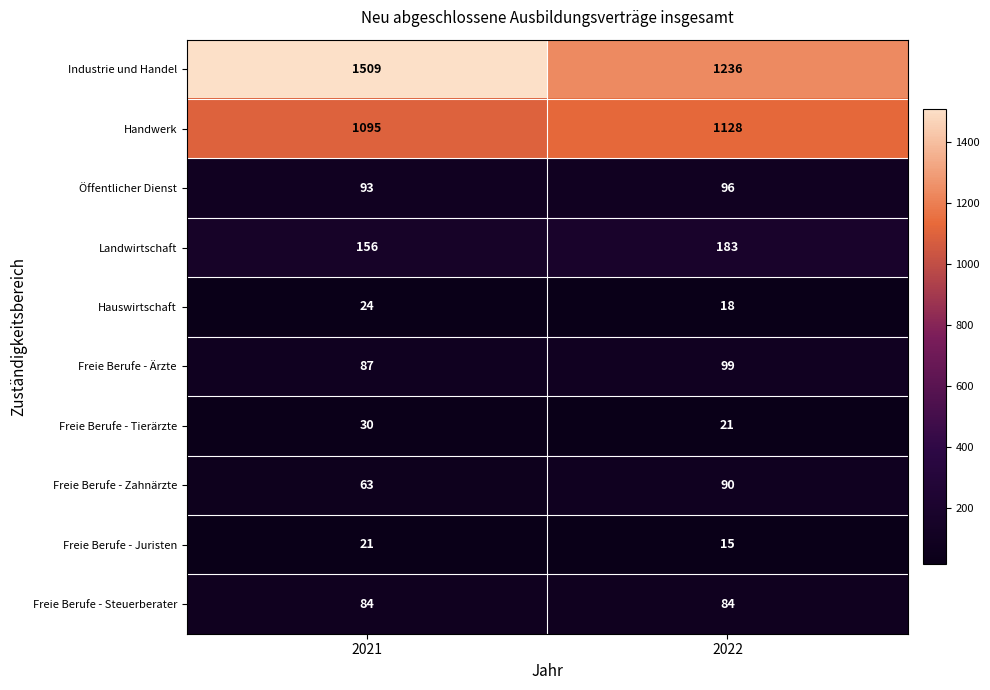

Reading left to right, what are all the values shown in this chart?

Industrie und Handel: 2021=1509	2022=1236
Handwerk: 2021=1095	2022=1128
Öffentlicher Dienst: 2021=93	2022=96
Landwirtschaft: 2021=156	2022=183
Hauswirtschaft: 2021=24	2022=18
Freie Berufe - Ärzte: 2021=87	2022=99
Freie Berufe - Tierärzte: 2021=30	2022=21
Freie Berufe - Zahnärzte: 2021=63	2022=90
Freie Berufe - Juristen: 2021=21	2022=15
Freie Berufe - Steuerberater: 2021=84	2022=84